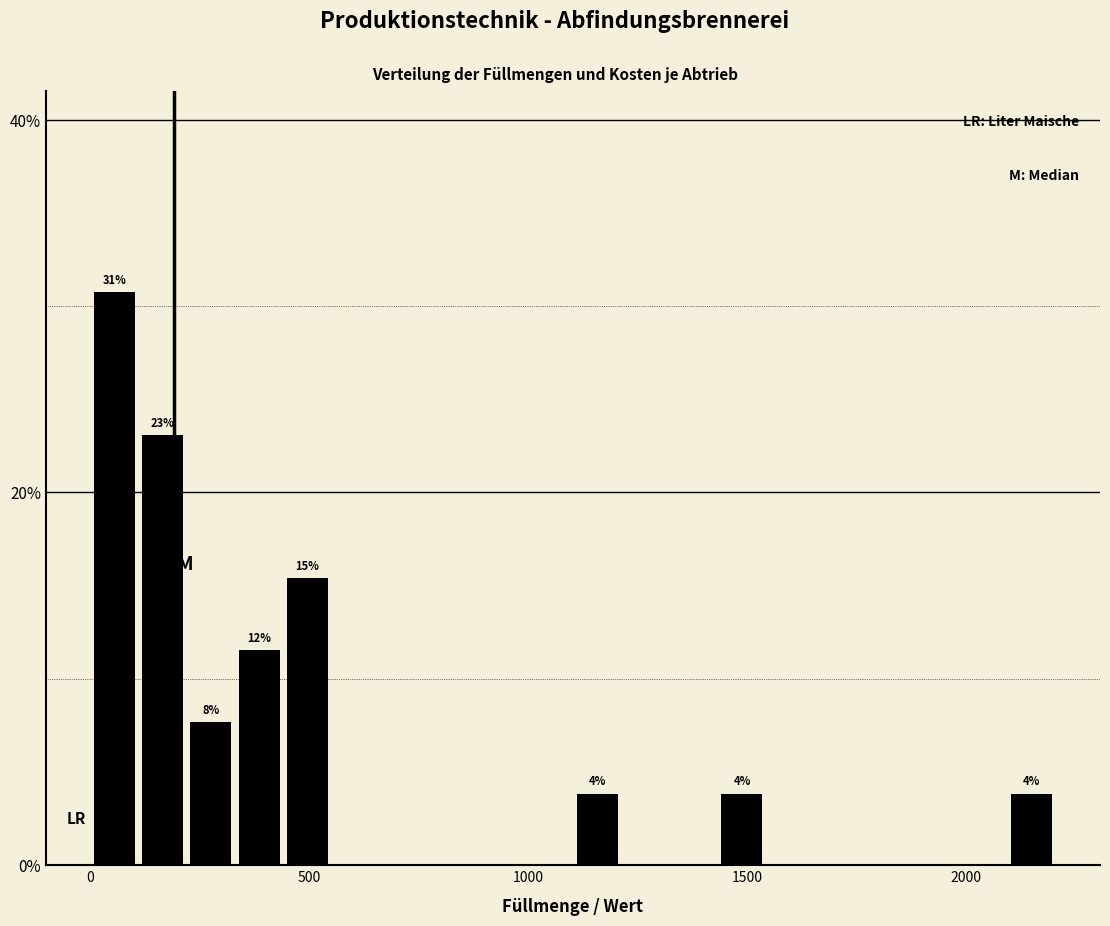

Read against the x-axis, roughly where is the centre of the tallest bar?

50